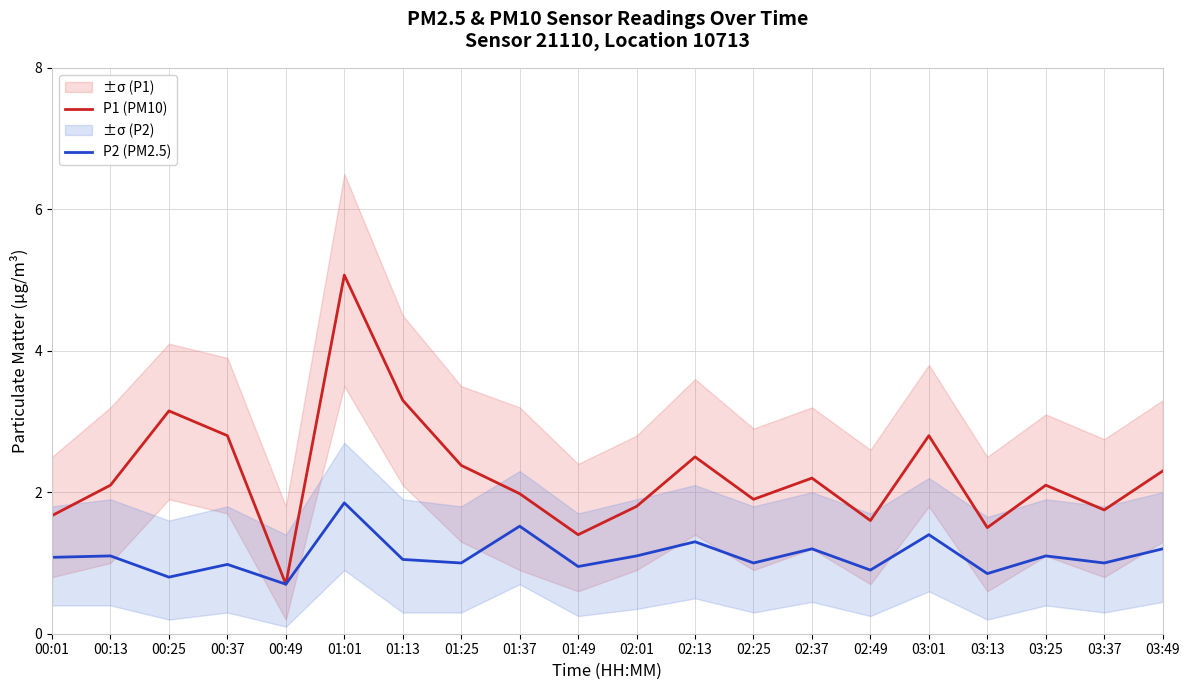

What is the value of the P1 (PM10) point at the 2nd from the left?

2.1